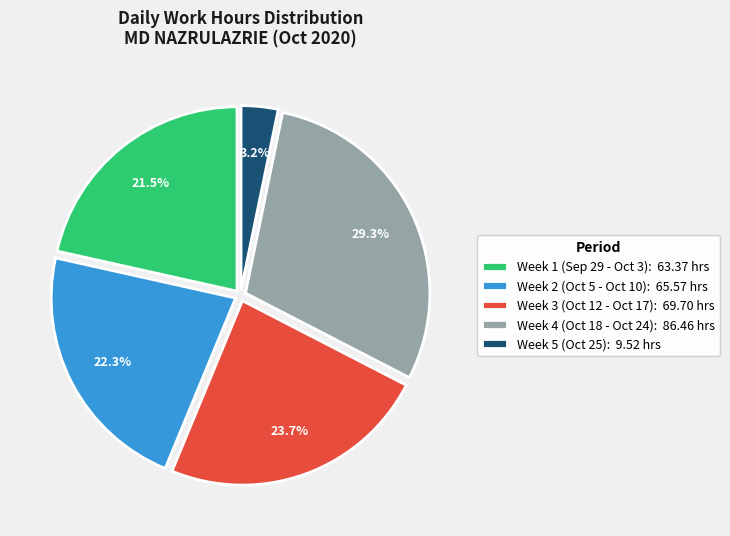

Combined, do Week 5 (Oct 25): 9.52 hrs and Week 3 (Oct 12 - Oct 17): 69.70 hrs account for over 50%?

No